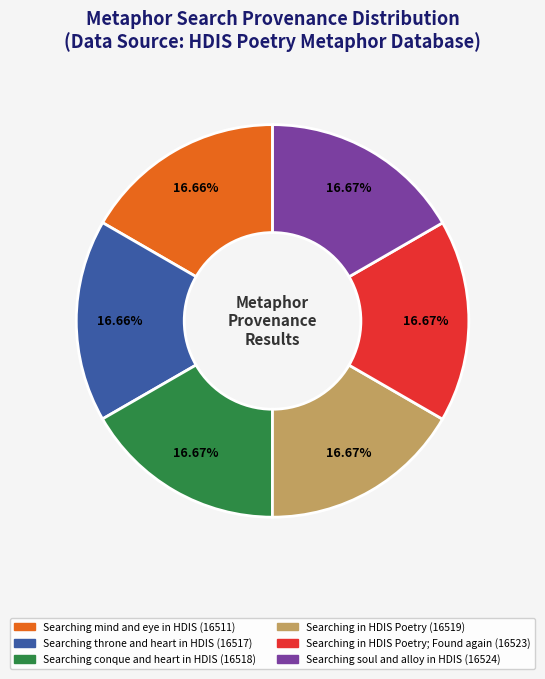

Is there any slice that represents more than half of the pie?

No